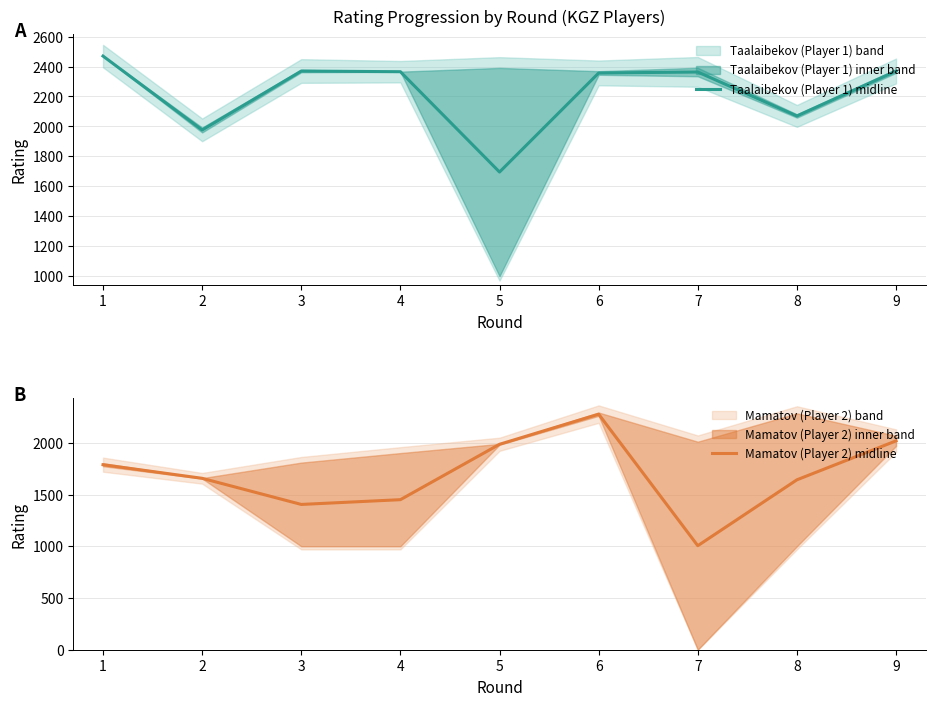

What is the difference between the maximum and second lowest values in the Taalaibekov (Player 1) midline series?

493.5